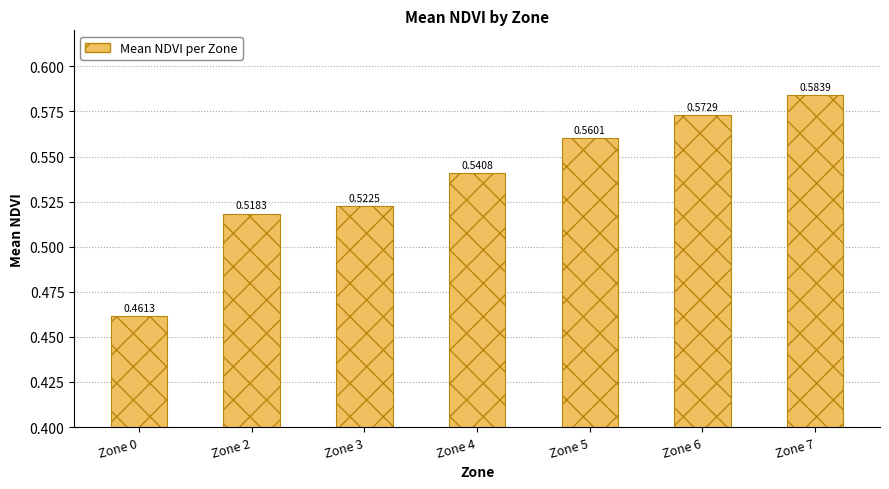

Which has a higher value, Zone 3 or Zone 0?

Zone 3